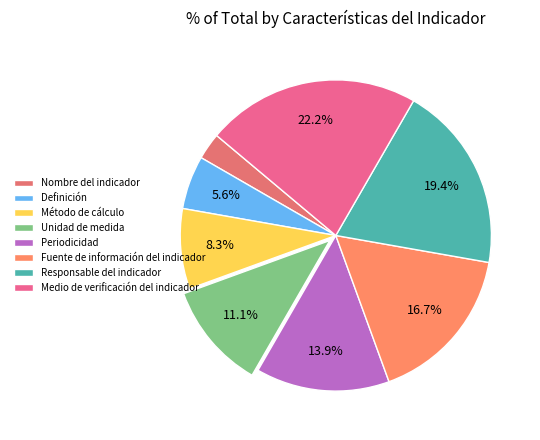

How many slices are in this pie chart?

8